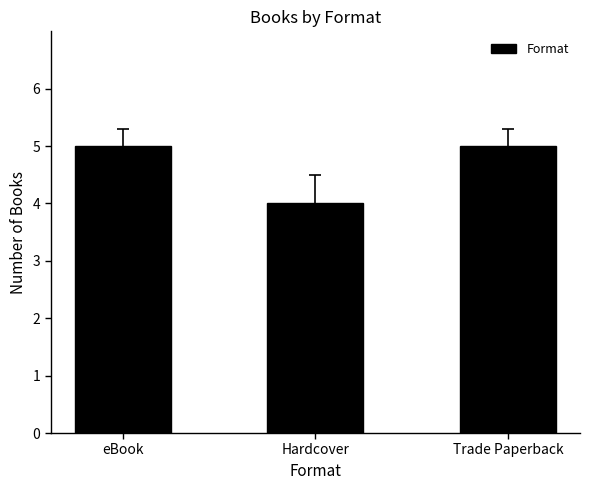

Which category has the lowest value across all series?

Hardcover